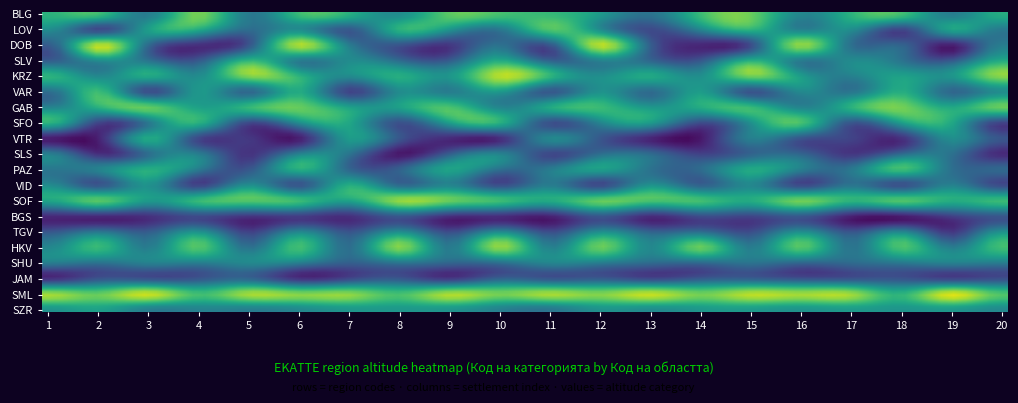

Reading right to left, list all the values displayed in this chart.

BLG: 20=6	19=4	18=7	17=6	16=5	15=7	14=6	13=4	12=5	11=6	10=7	9=7	8=5	7=6	6=7	5=5	4=7	3=4	2=7	1=6
LOV: 20=4	19=6	18=3	17=5	16=4	15=6	14=5	13=3	12=5	11=6	10=4	9=5	8=6	7=3	6=5	5=4	4=6	3=5	2=3	1=5
DOB: 20=4	19=2	18=3	17=4	16=8	15=3	14=2	13=4	12=8	11=3	10=4	9=2	8=3	7=4	6=8	5=3	4=2	3=4	2=8	1=3
SLV: 20=6	19=3	18=4	17=5	16=4	15=6	14=3	13=4	12=5	11=4	10=6	9=3	8=4	7=5	6=4	5=6	4=3	3=4	2=5	1=4
KRZ: 20=8	19=5	18=6	17=5	16=6	15=8	14=5	13=6	12=5	11=6	10=8	9=5	8=6	7=5	6=6	5=8	4=5	3=6	2=5	1=6
VAR: 20=5	19=3	18=6	17=4	16=5	15=3	14=6	13=4	12=5	11=3	10=6	9=4	8=5	7=3	6=6	5=4	4=5	3=3	2=6	1=4
GAB: 20=6	19=5	18=7	17=6	16=5	15=7	14=6	13=5	12=7	11=6	10=5	9=7	8=6	7=5	6=7	5=6	4=5	3=7	2=6	1=5
SFO: 20=3	19=6	18=5	17=3	16=6	15=5	14=3	13=6	12=5	11=3	10=6	9=5	8=3	7=6	6=5	5=3	4=6	3=5	2=3	1=6
VTR: 20=3	19=5	18=2	17=2	16=3	15=5	14=2	13=2	12=3	11=5	10=2	9=2	8=3	7=5	6=2	5=2	4=3	3=5	2=2	1=2
SLS: 20=2	19=4	18=4	17=2	16=4	15=4	14=2	13=4	12=4	11=2	10=4	9=4	8=2	7=4	6=4	5=2	4=4	3=4	2=2	1=4
PAZ: 20=4	19=4	18=6	17=4	16=4	15=6	14=4	13=4	12=6	11=4	10=4	9=6	8=4	7=4	6=6	5=4	4=4	3=6	2=4	1=4
VID: 20=3	19=5	18=3	17=5	16=3	15=5	14=3	13=5	12=3	11=5	10=3	9=5	8=3	7=5	6=3	5=5	4=3	3=5	2=3	1=5
SOF: 20=7	19=6	18=7	17=6	16=7	15=6	14=7	13=6	12=7	11=6	10=7	9=6	8=7	7=6	6=7	5=6	4=7	3=6	2=7	1=6
BGS: 20=3	19=2	18=2	17=2	16=3	15=2	14=2	13=2	12=3	11=2	10=2	9=2	8=3	7=2	6=2	5=2	4=3	3=2	2=2	1=2
TGV: 20=5	19=3	18=5	17=3	16=5	15=3	14=5	13=3	12=5	11=3	10=5	9=3	8=5	7=3	6=5	5=3	4=5	3=3	2=5	1=3
HKV: 20=7	19=4	18=7	17=4	16=7	15=4	14=7	13=4	12=7	11=4	10=7	9=4	8=7	7=4	6=7	5=4	4=7	3=4	2=7	1=4
SHU: 20=4	19=4	18=4	17=4	16=4	15=4	14=4	13=4	12=4	11=4	10=4	9=4	8=4	7=4	6=4	5=4	4=4	3=4	2=4	1=4
JAM: 20=3	19=3	18=3	17=3	16=3	15=3	14=3	13=3	12=3	11=3	10=3	9=3	8=3	7=3	6=3	5=3	4=3	3=3	2=3	1=3
SML: 20=7	19=8	18=7	17=8	16=7	15=8	14=7	13=8	12=7	11=8	10=7	9=8	8=7	7=8	6=7	5=8	4=7	3=8	2=7	1=8
SZR: 20=5	19=5	18=5	17=5	16=5	15=5	14=5	13=5	12=5	11=5	10=5	9=5	8=5	7=5	6=5	5=5	4=5	3=5	2=5	1=5